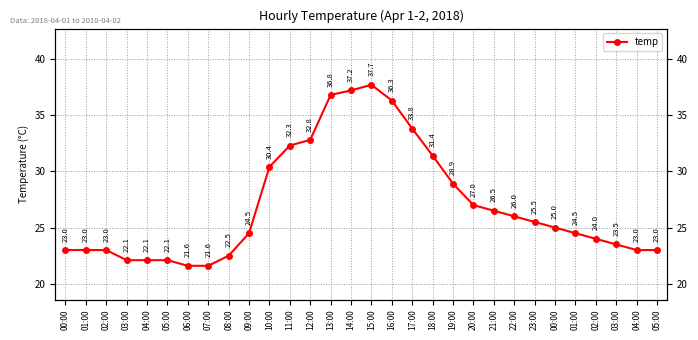

Rank the categories by value from highest to lowest.

15:00, 14:00, 13:00, 16:00, 17:00, 12:00, 11:00, 18:00, 10:00, 19:00, 20:00, 21:00, 22:00, 23:00, 00:00, 09:00, 01:00, 02:00, 03:00, 00:00, 01:00, 02:00, 04:00, 05:00, 08:00, 03:00, 04:00, 05:00, 06:00, 07:00